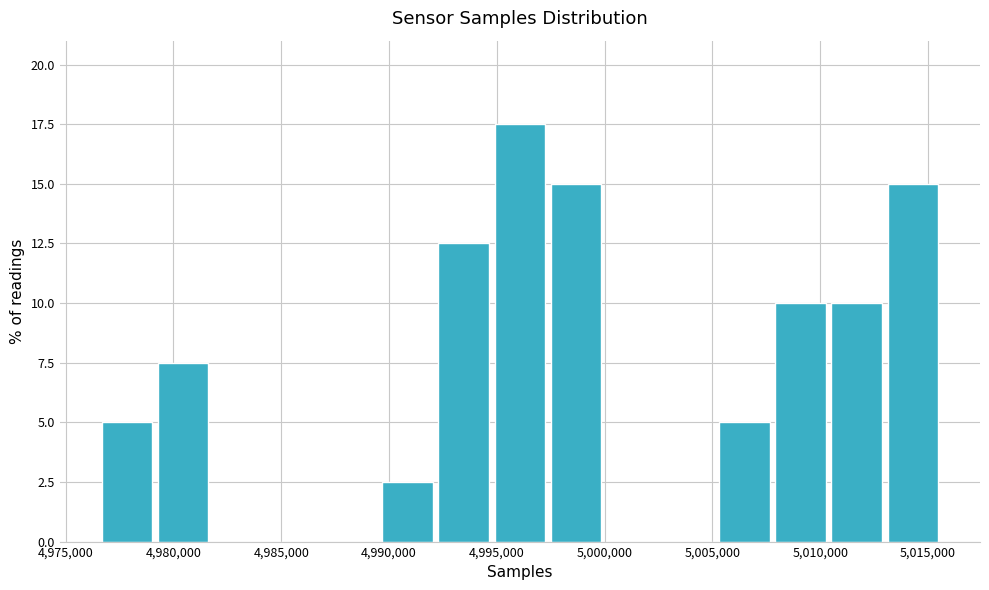

Reading left to right, transcribe this chart: for each bar, give the range it covers on the x-axis and its height. Neither the bar edges nor the heights are printed on the chart, so give them approximately, as read against the axes.

4976500 to 4979500: 5.0
4979500 to 4982000: 7.5
4982000 to 4984500: 0
4984500 to 4987000: 0
4987000 to 4989500: 0
4989500 to 4992500: 2.5
4992500 to 4995000: 12.5
4995000 to 4997500: 17.5
4997500 to 5000000: 15.0
5000000 to 5002500: 0
5002500 to 5005500: 0
5005500 to 5008000: 5.0
5008000 to 5010500: 10.0
5010500 to 5013000: 10.0
5013000 to 5015500: 15.0